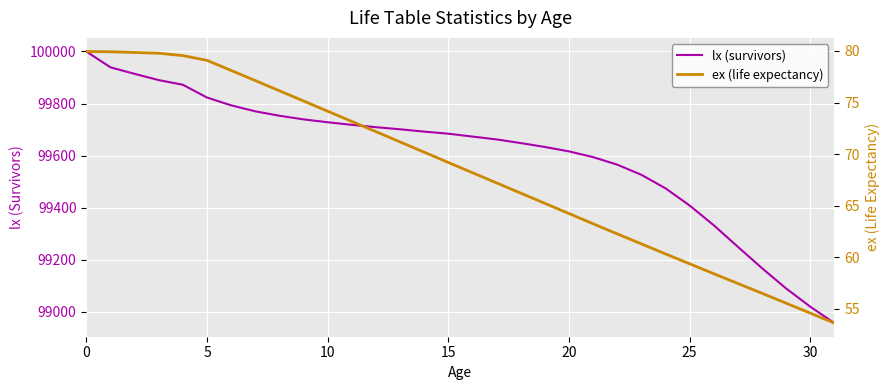

Which series has the largest total across all categories?

lx (survivors)